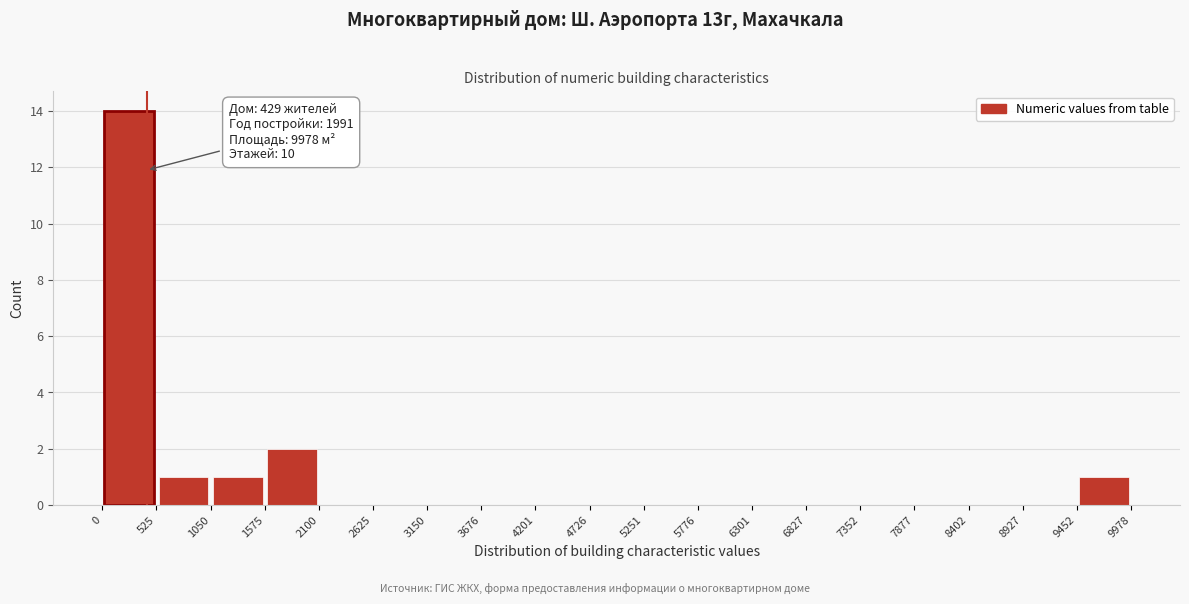

Which range on the x-axis has the tallest bar?

0 to 525